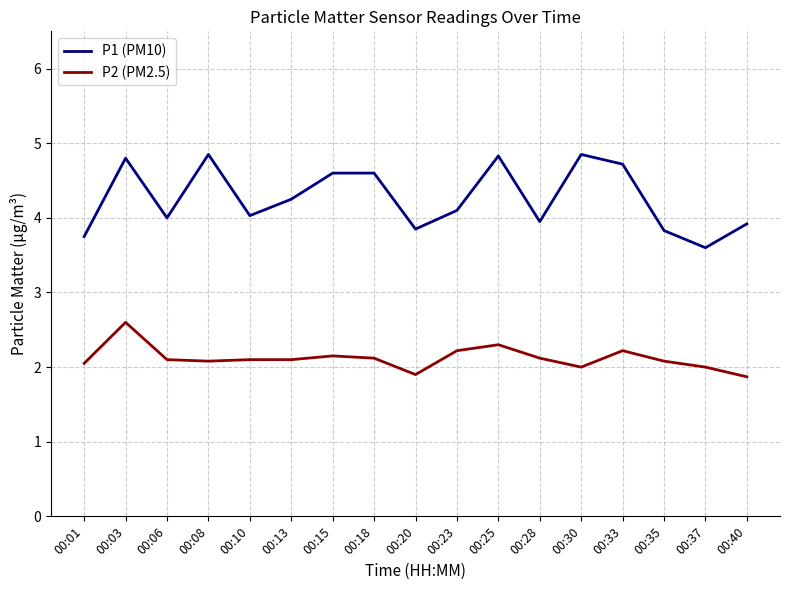

Is it true that P2 (PM2.5) equals 3.9 at 00:23?

False